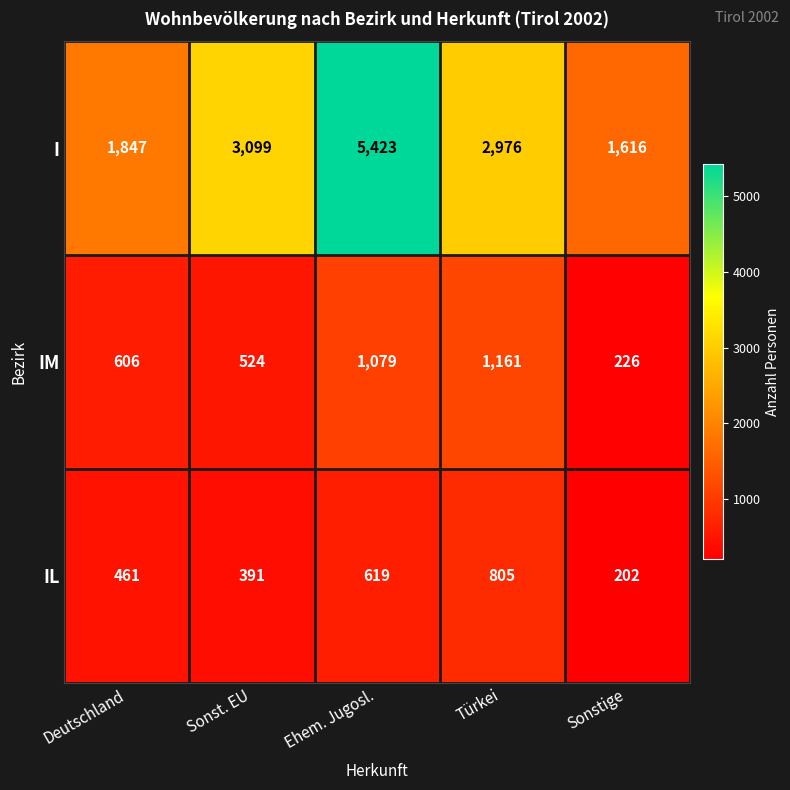

How many distinct data groups are displayed?

3